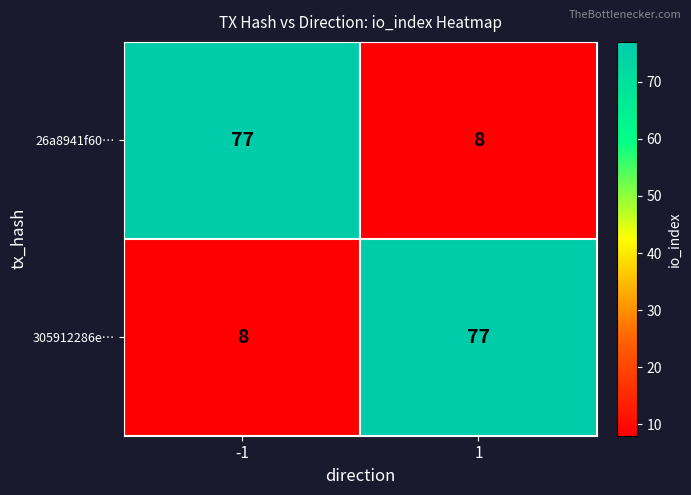

What is the difference between the 305912286e… values at 1 and -1?

69